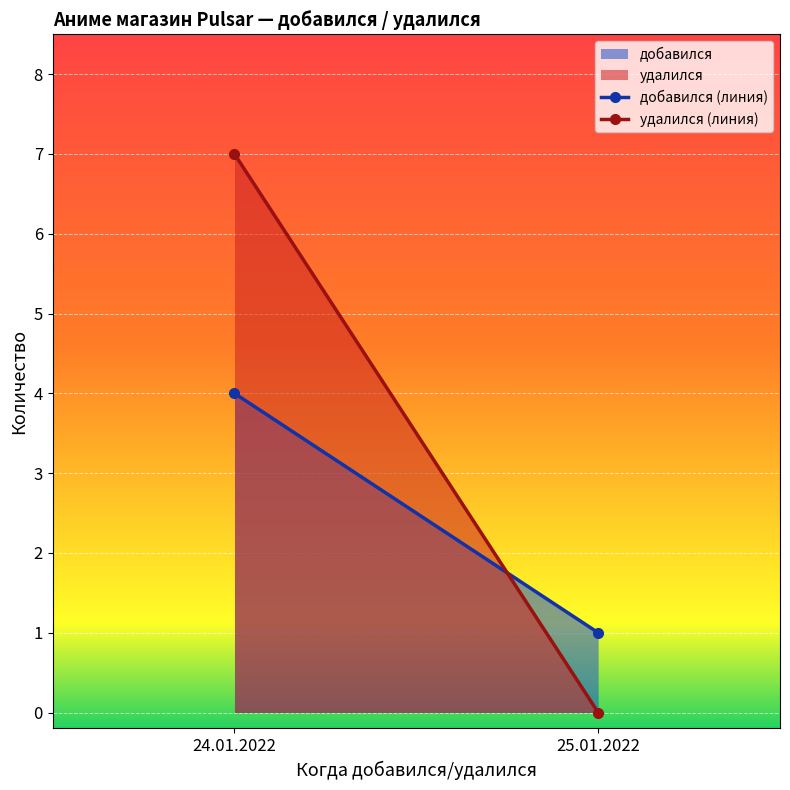

What position from the right is 25.01.2022?

1